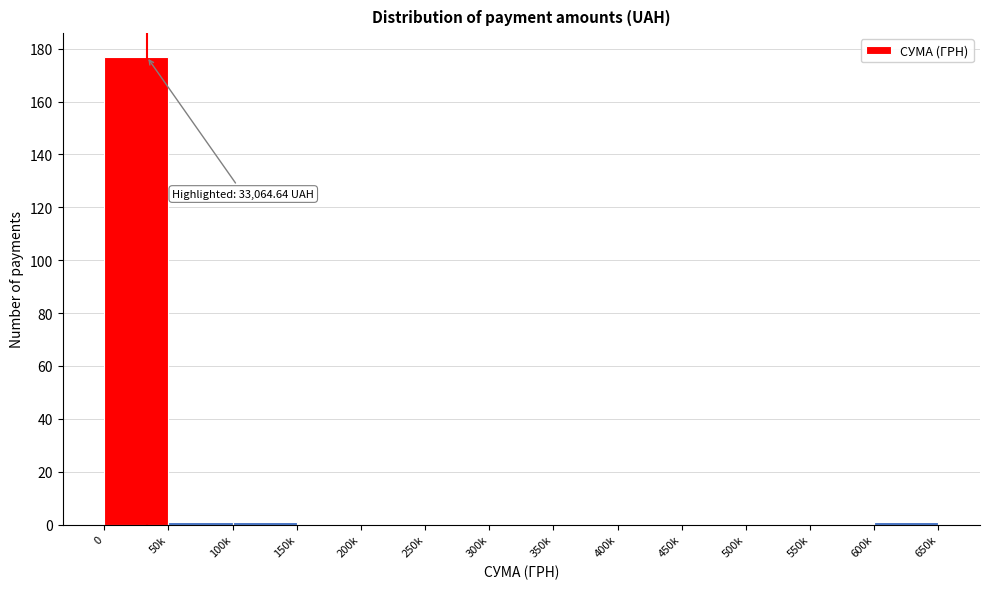

Reading left to right, transcribe all the data shown in this chart.

0=177	50k=1	100k=1	150k=0	200k=0	250k=0	300k=0	350k=0	400k=0	450k=0	500k=0	550k=0	600k=1